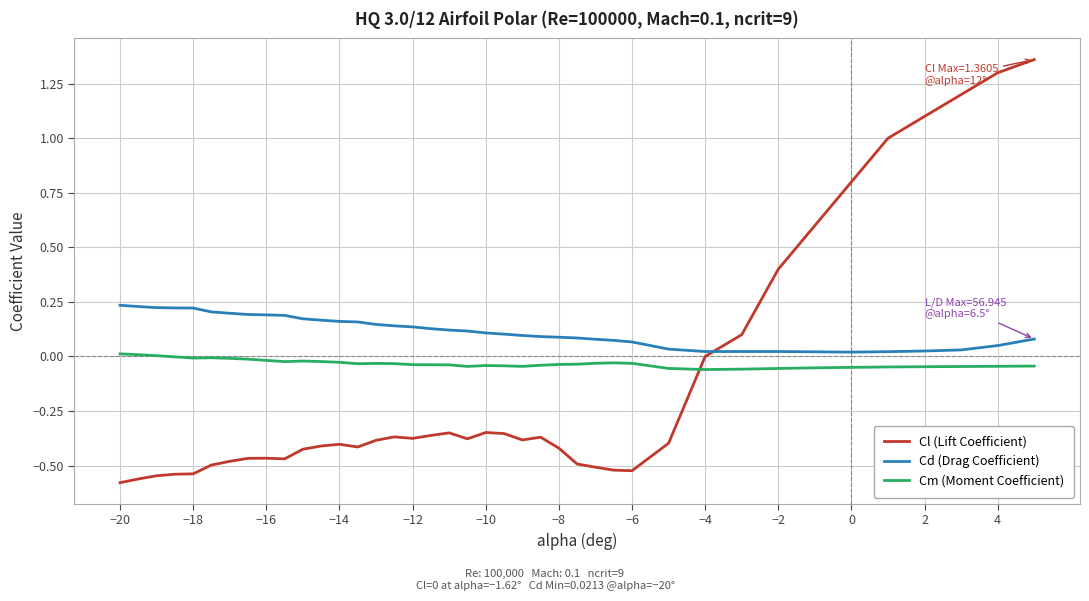

How many times do Cl (Lift Coefficient) and Cm (Moment Coefficient) cross each other?

1